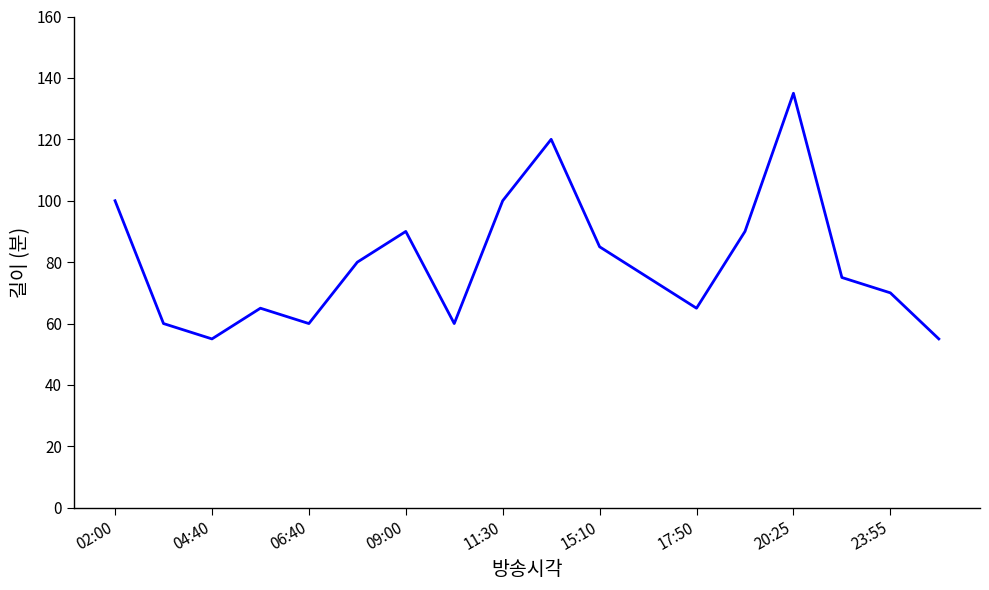

How many interior local peaks (higher than both neighbors) does the data have?

4